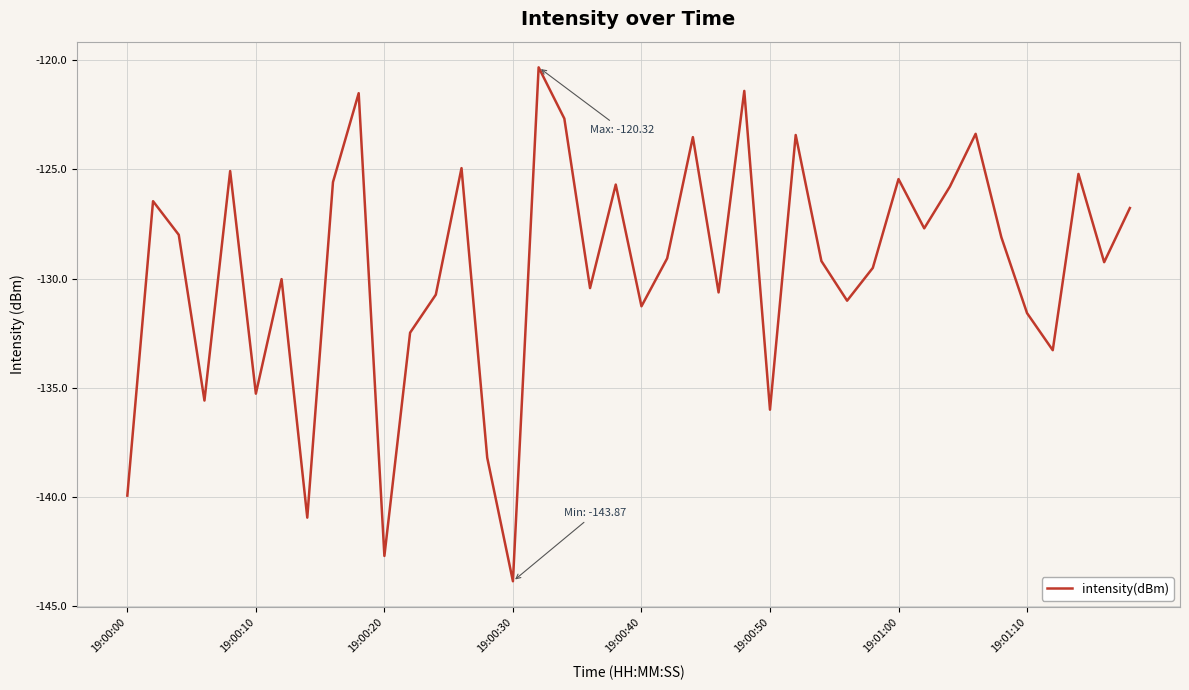

How many values are below -129?

21